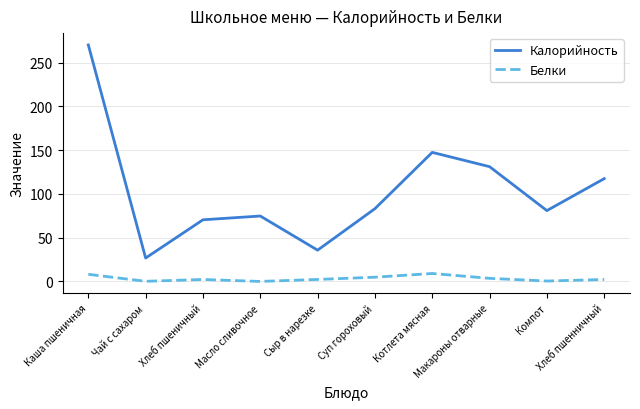

What position from the right is Макароны отварные?

3